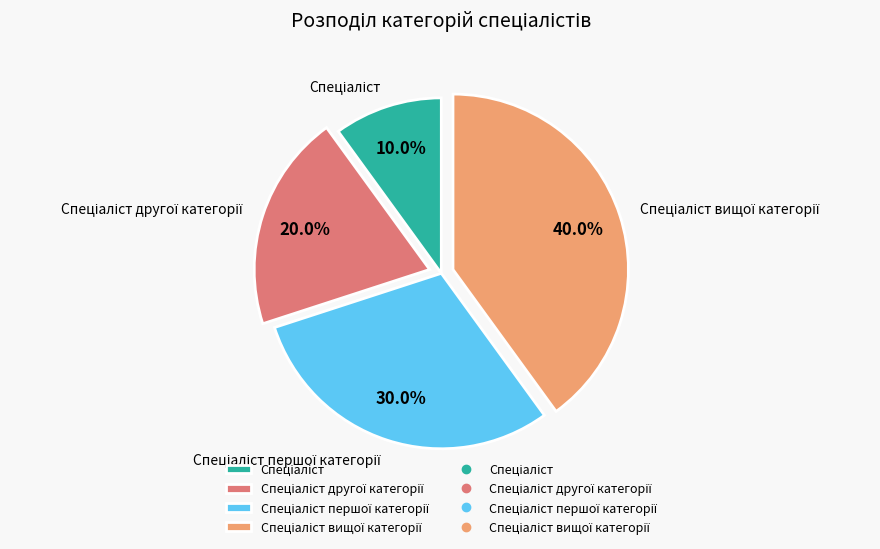

Is there a majority slice in this chart?

No